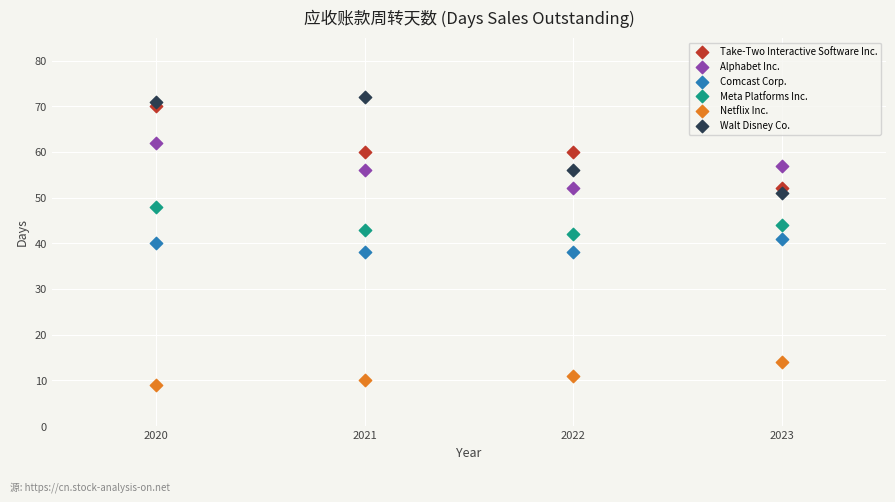

Across all data points, what is the range of Y values (max minus min)?

63